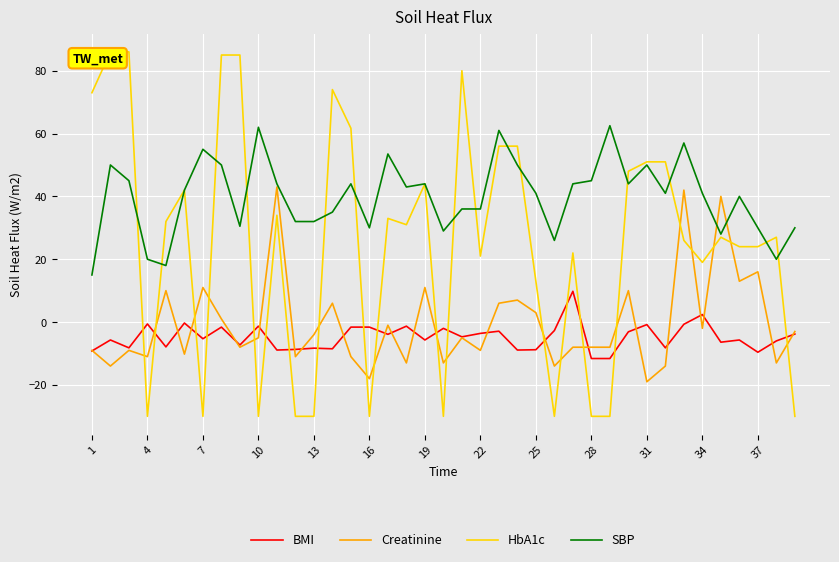

True or false: SBP and BMI intersect in this chart.

False